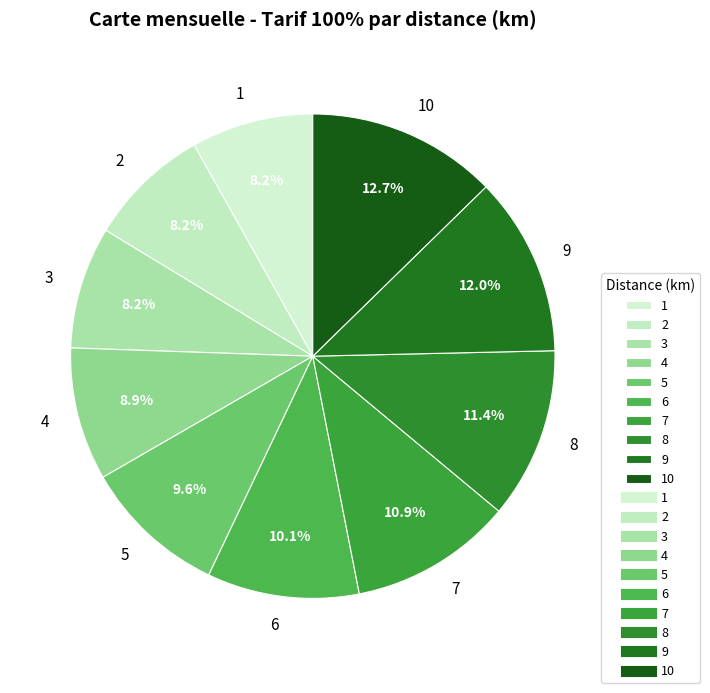

Between 5 and 6, which is larger?

6